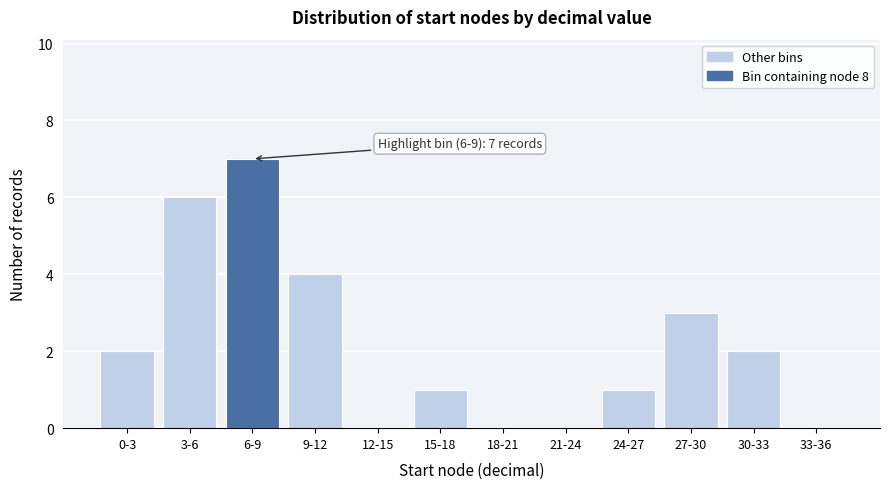

Reading left to right, transcribe all the data shown in this chart.

0-3=2	3-6=6	6-9=7	9-12=4	12-15=0	15-18=1	18-21=0	21-24=0	24-27=1	27-30=3	30-33=2	33-36=0